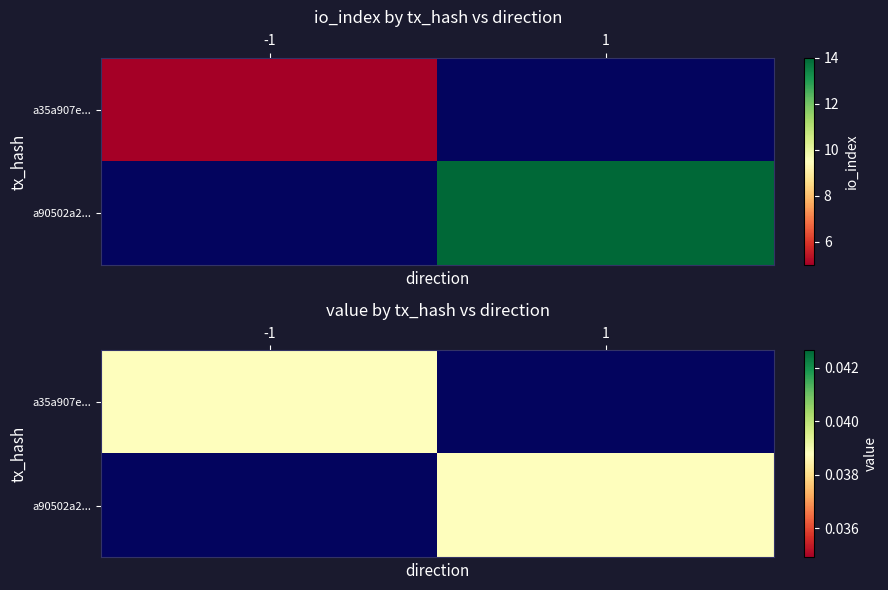

Count the a35a907e86936a8937d2f23362570d671b9cddd values in the range -1 to 5.

2